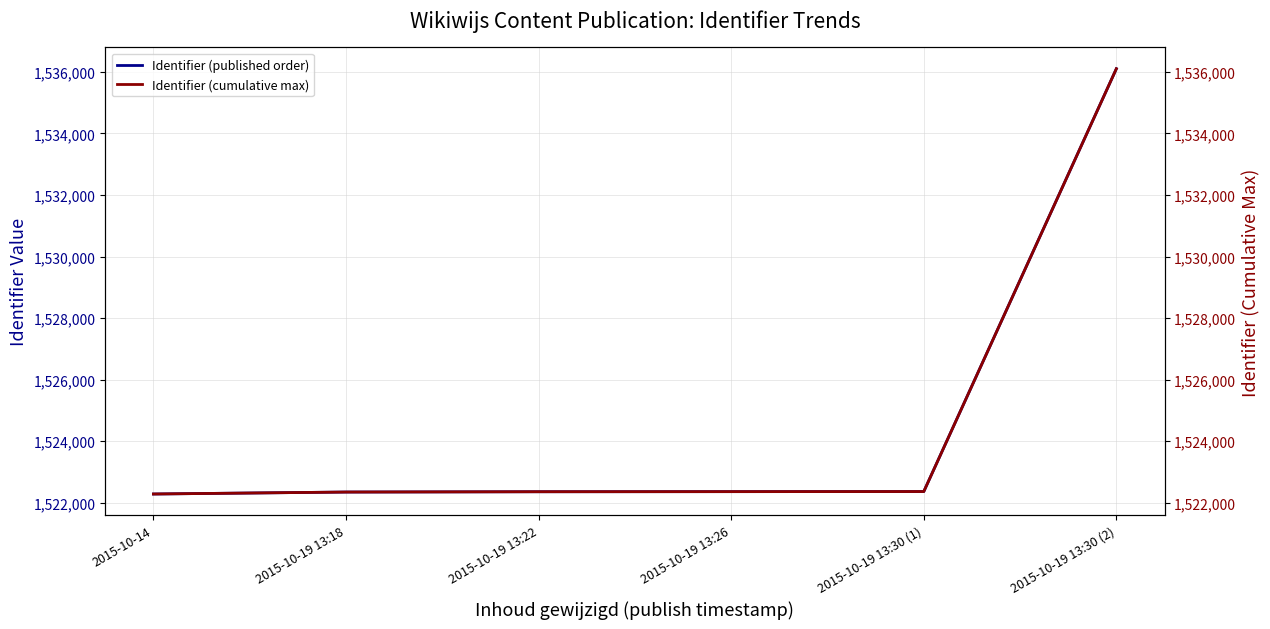

Which category has the highest value in the Identifier (cumulative max) series?

2015-10-19 13:30 (2)